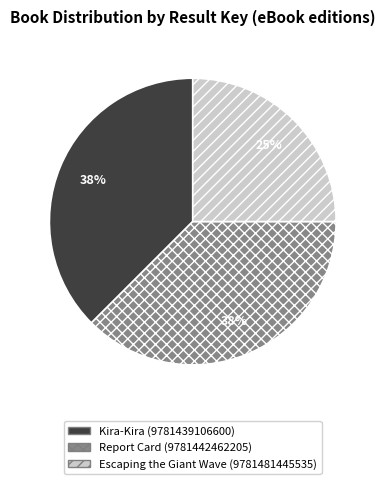

How many segments does this pie chart have?

3